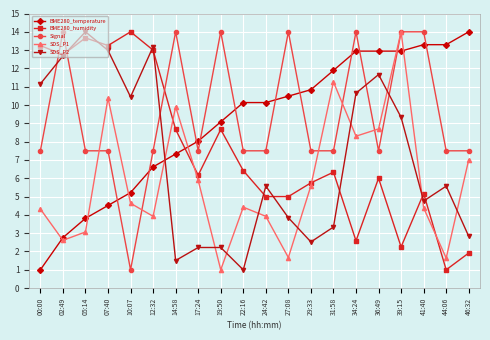

Which series ends up on top after the final intersection of BME280_humidity and BME280_temperature?

BME280_temperature